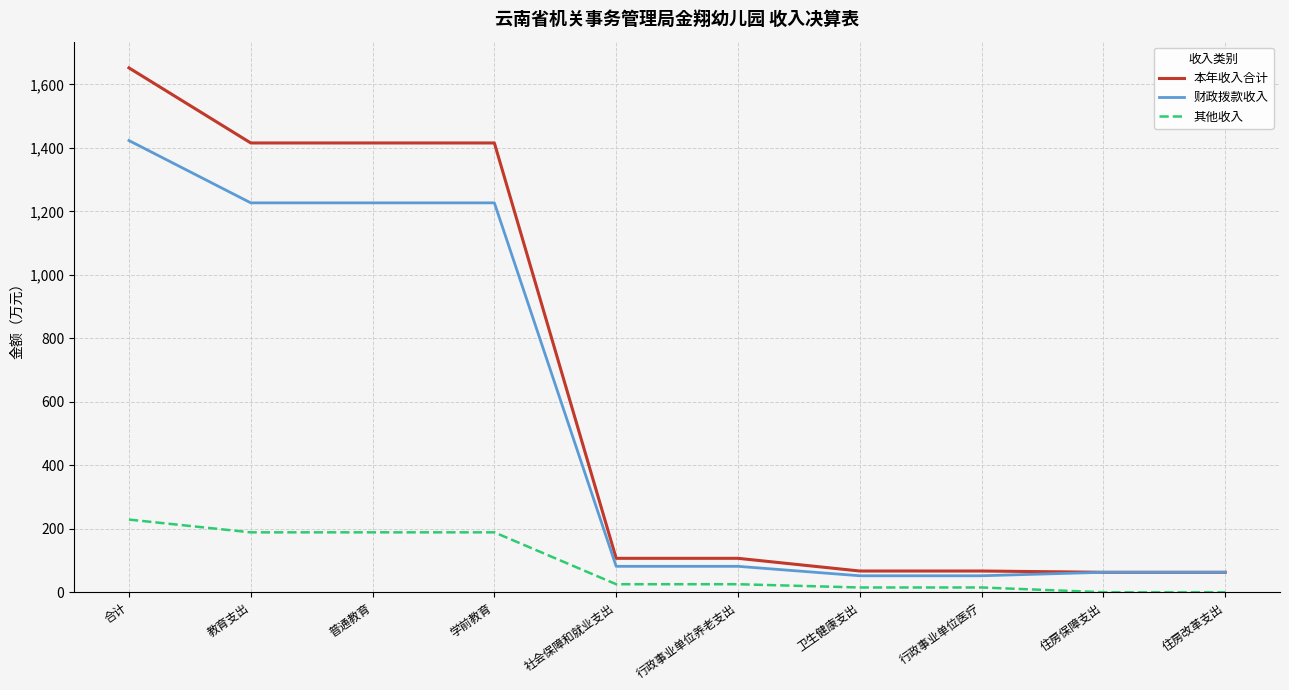

List the series in order of their peak value, highest first.

本年收入合计, 财政拨款收入, 其他收入